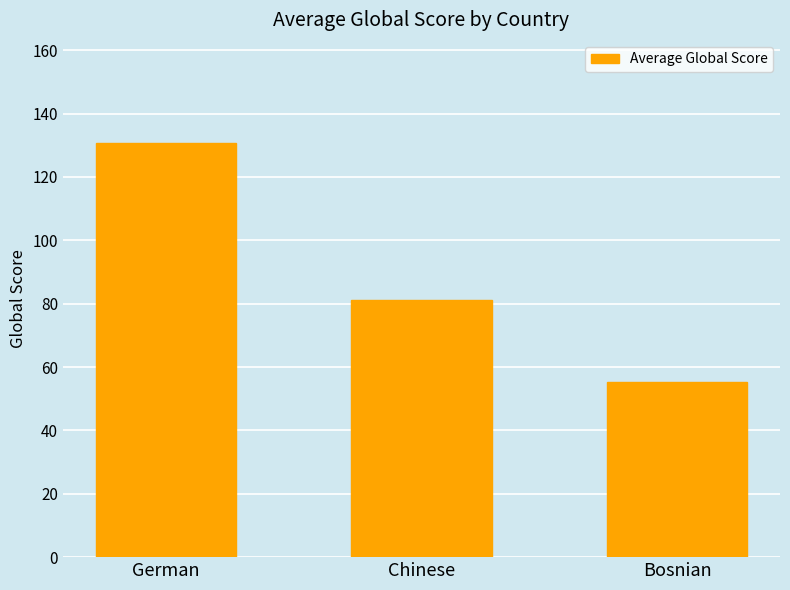

At which label does the data first exceed 81?

German